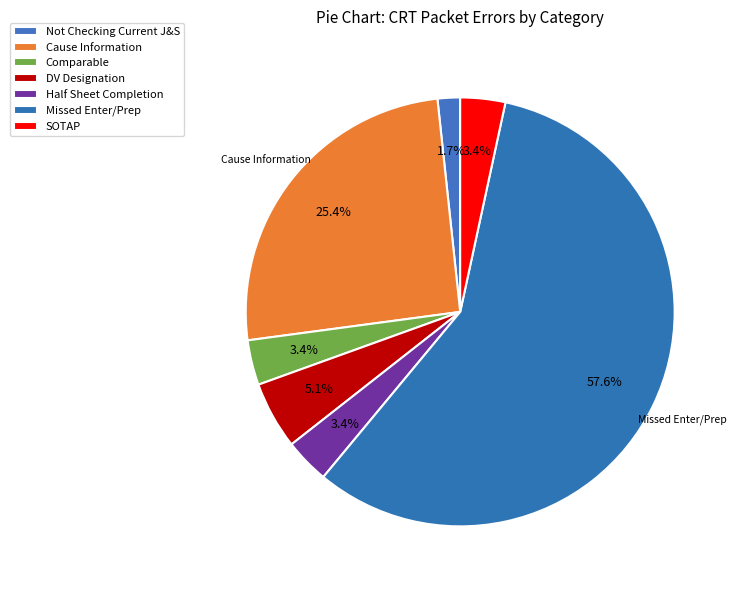

How many segments does this pie chart have?

7